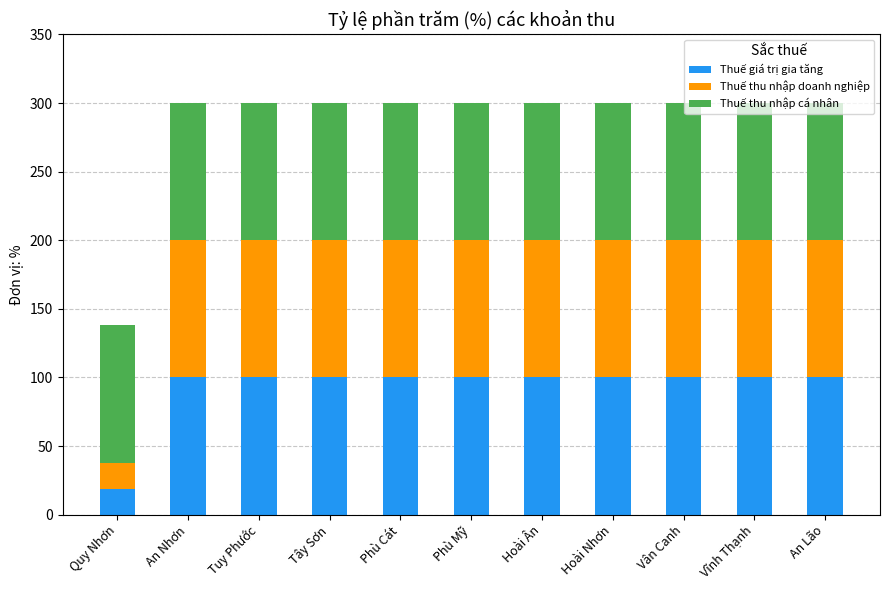

Are the bars grouped side by side (vs. stacked)?

No